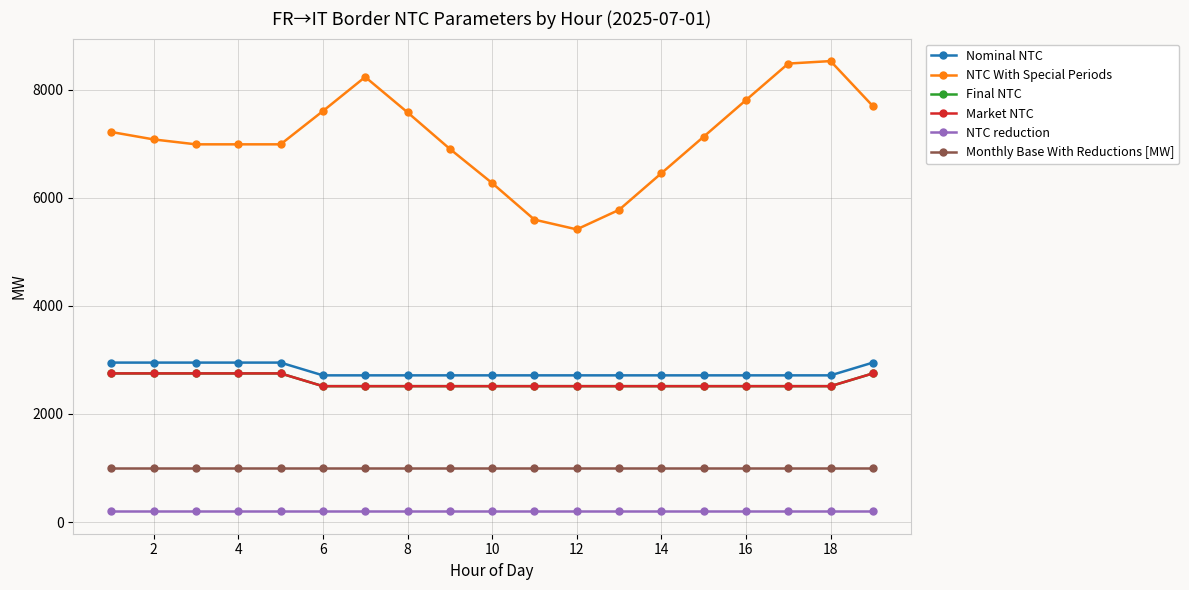

True or false: Nominal NTC and Monthly Base With Reductions [MW] cross at least once.

False